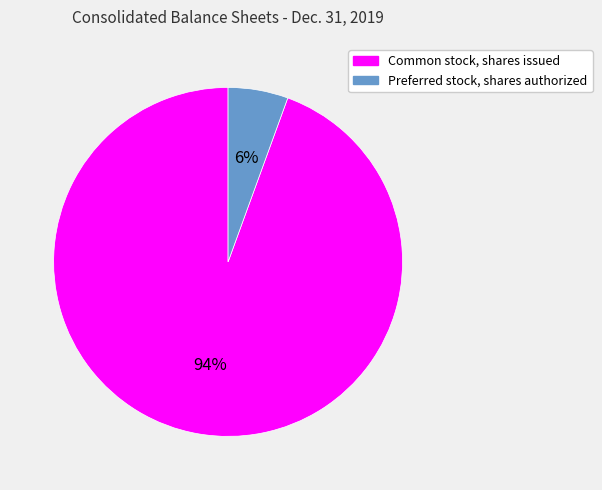

Count the number of slices in the pie.

2